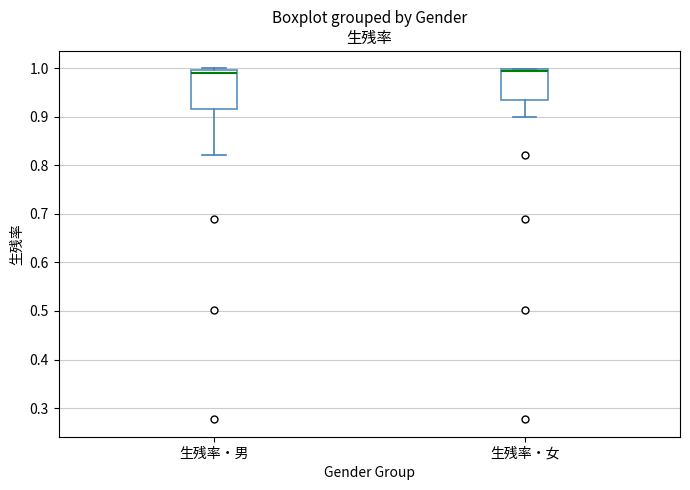

Where does the median line of the box for 生残率・女 sit on the y-axis? The values are not printed on the chart, so give them approximately, as read against the axis.

0.99